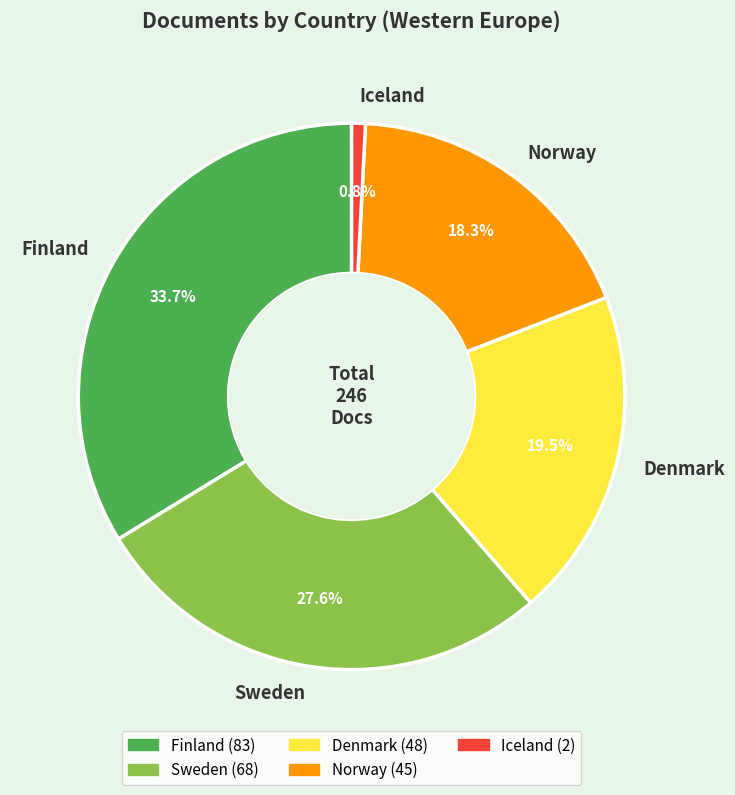

Is there any slice that represents more than half of the pie?

No